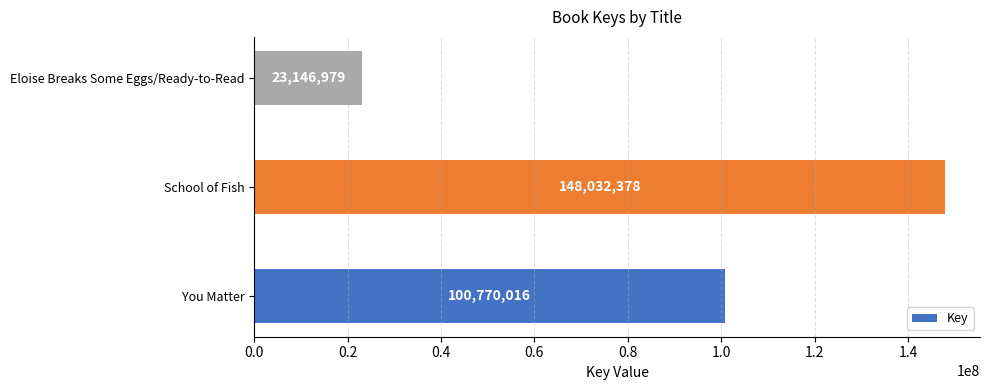

Is it true that the value at Eloise Breaks Some Eggs/Ready-to-Read is 39961018?

False